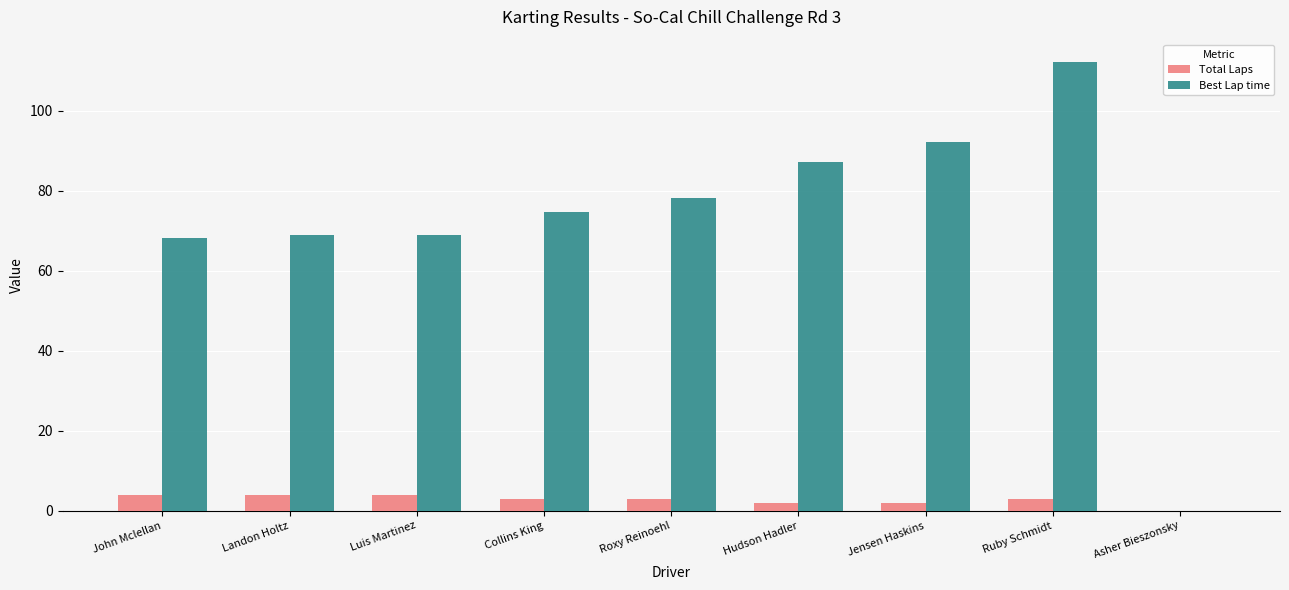

Which series has the largest total across all categories?

Best Lap time